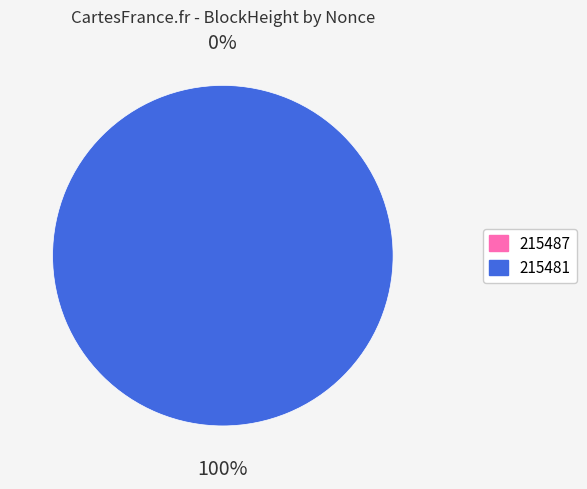

Is there a majority slice in this chart?

Yes